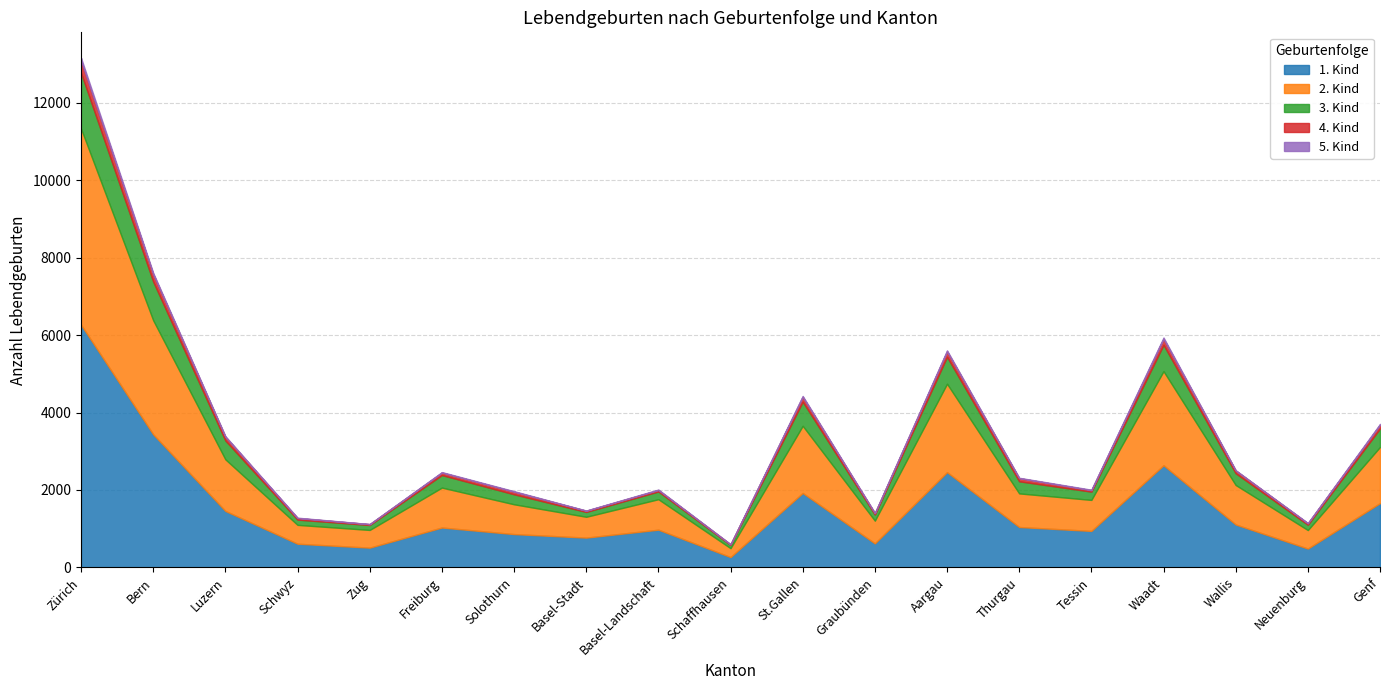

What is the average value of the 4. Kind series?

87